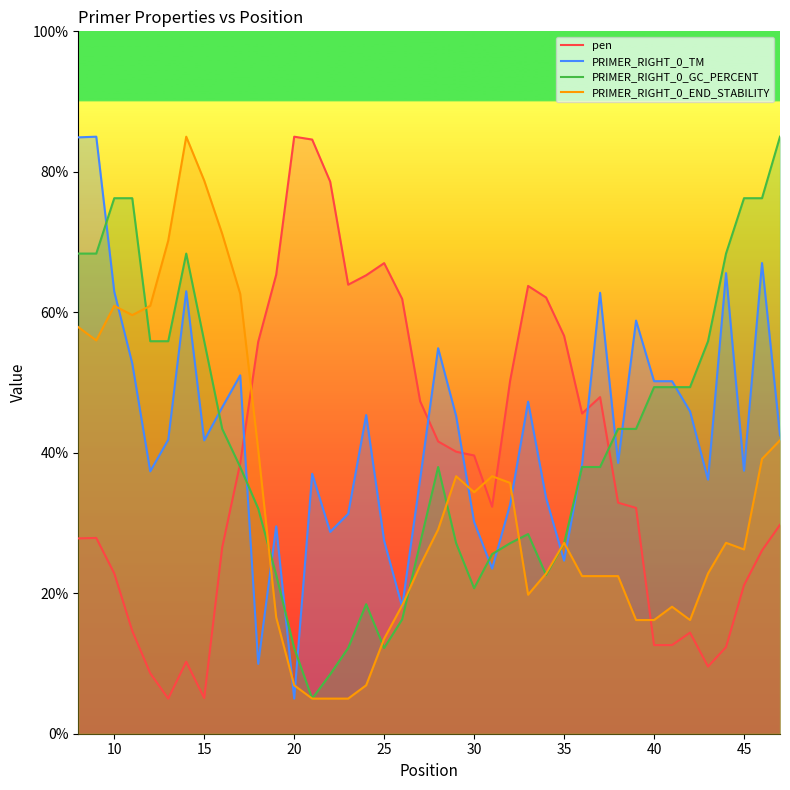

True or false: PRIMER_RIGHT_0_GC_PERCENT has more than 2 points higher than both neighbors.

True